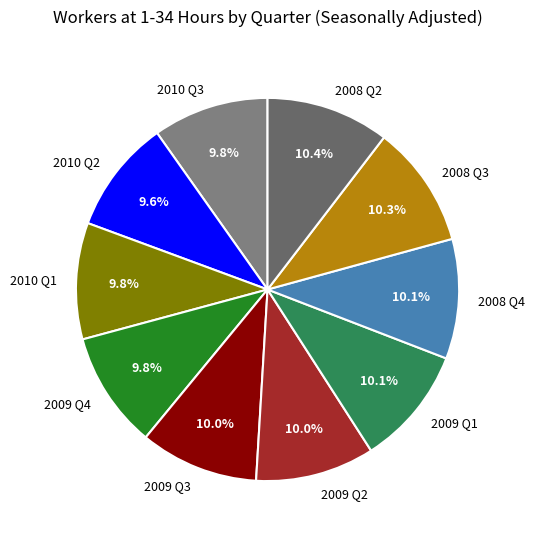

Does any single category account for the majority?

No